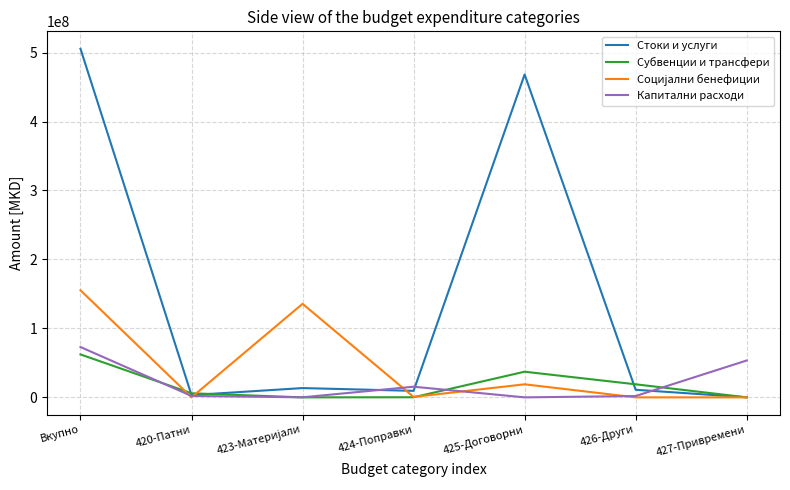

What is the average value of the Субвенции и трансфери series?

17790570